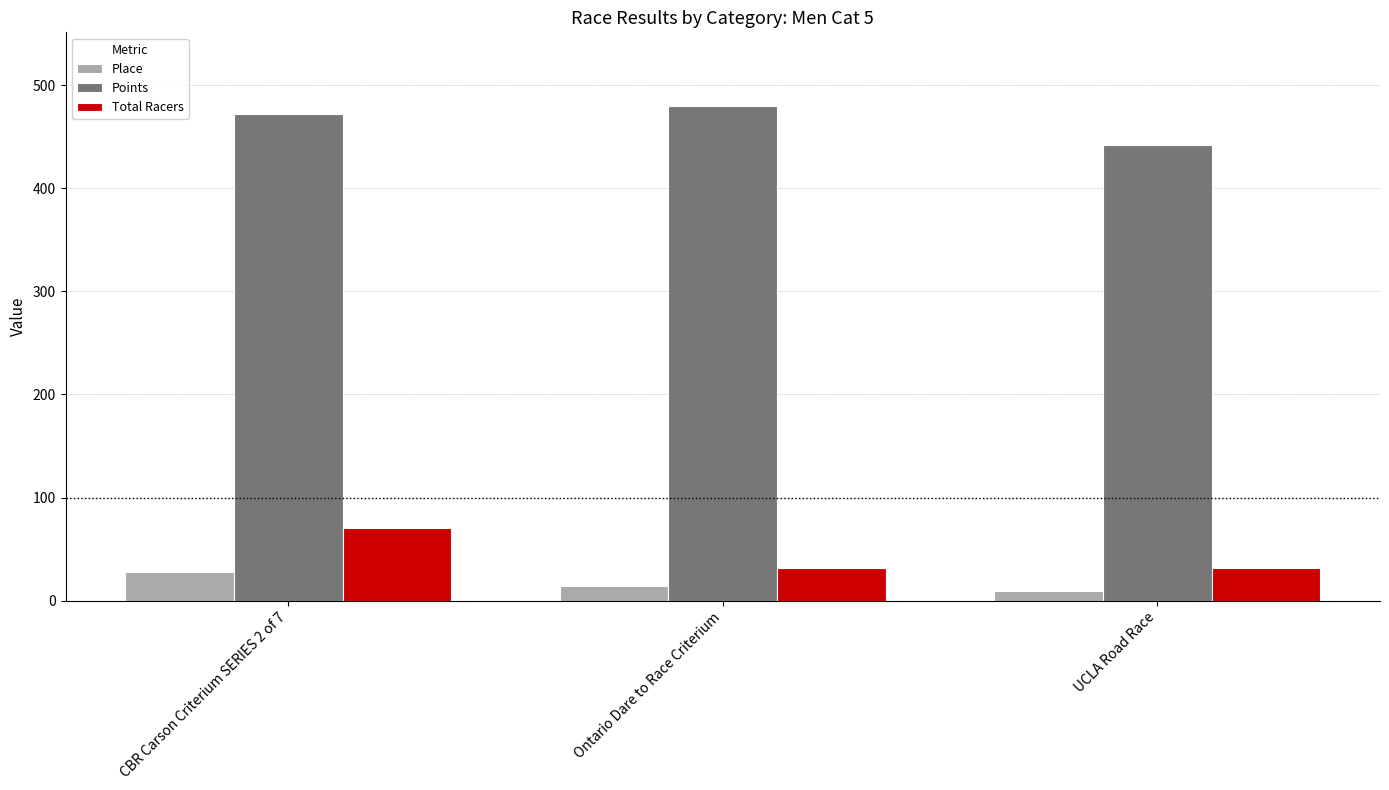

Is it true that Total Racers equals 70.0 at CBR Carson Criterium SERIES 2 of 7?

True